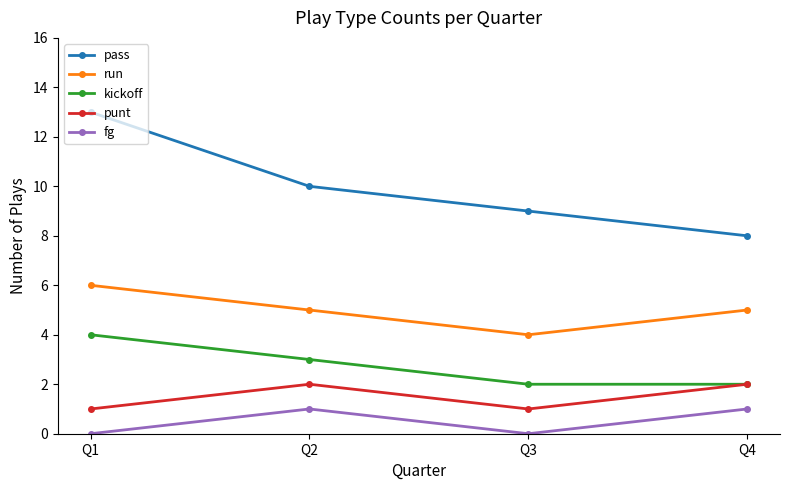

List the labels in order of pass value, smallest first.

Q4, Q3, Q2, Q1